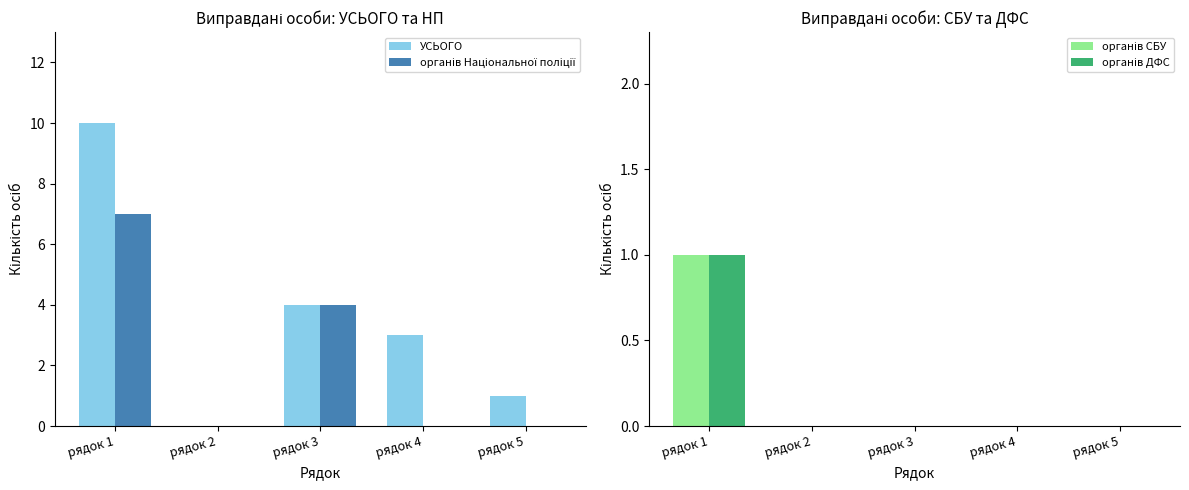

Which has a higher value, рядок 4 or рядок 2?

рядок 4